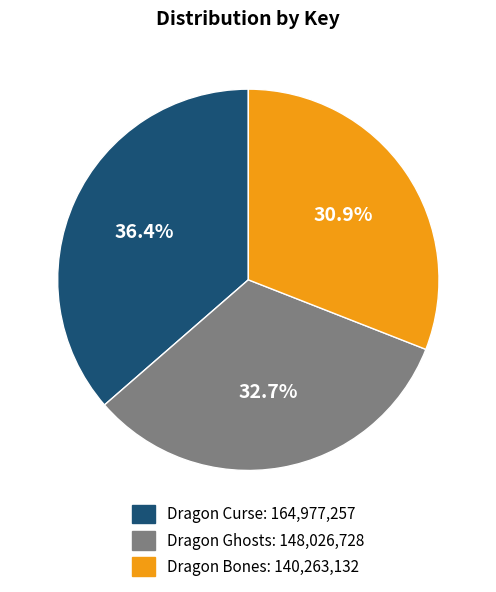

How many segments does this pie chart have?

3